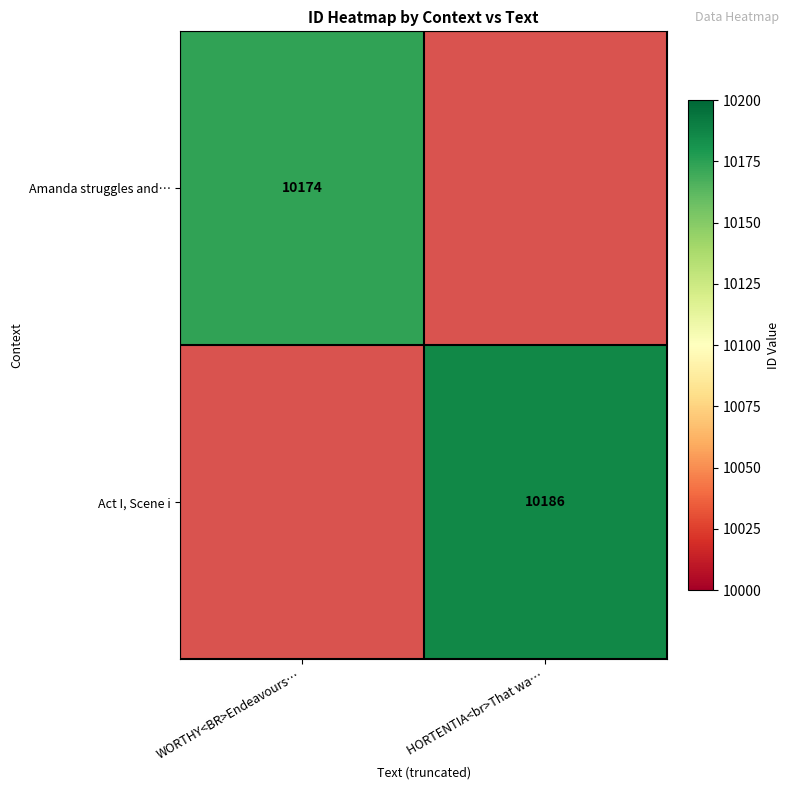

Is it true that Amanda struggles and… equals 2055 at WORTHY<BR>Endeavours…?

False